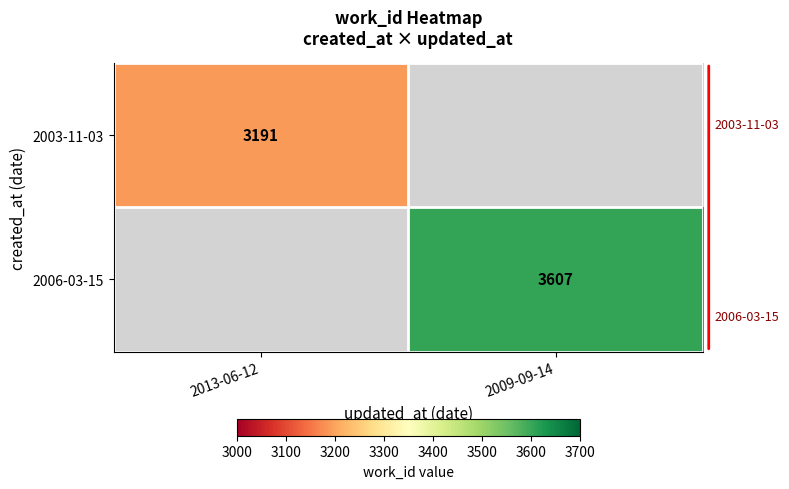

The value of 2003-11-03 at 2013-06-12 is 1491. True or false?

False